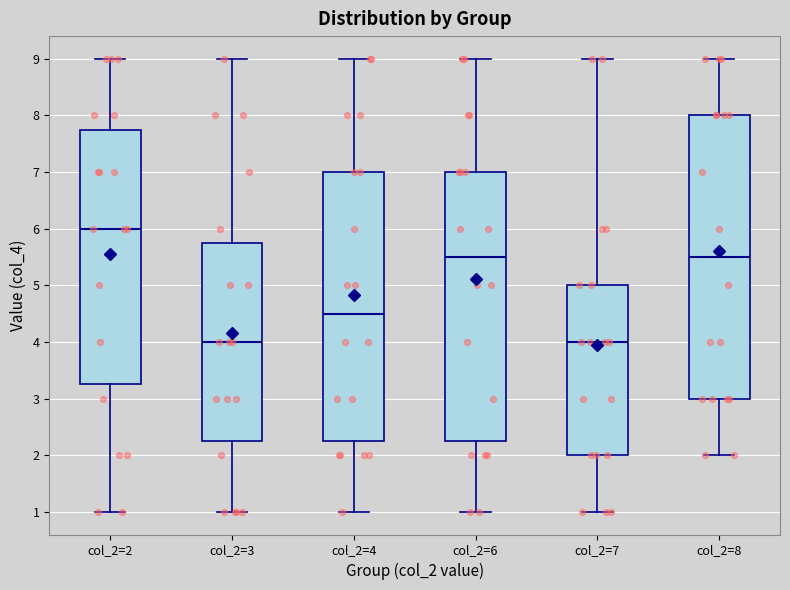

Reading left to right, read every box against the y-axis: the position of its median line, the range the box covers, and the ends of its whiskers. The values are not printed on the chart, so give them approximately, as read against the axis.

col_2=2: median 6.0, box 3.3 to 7.8, whiskers 1.0 to 9.0
col_2=3: median 4.0, box 2.3 to 5.8, whiskers 1.0 to 9.0
col_2=4: median 4.5, box 2.3 to 7.0, whiskers 1.0 to 9.0
col_2=6: median 5.5, box 2.3 to 7.0, whiskers 1.0 to 9.0
col_2=7: median 4.0, box 2.0 to 5.0, whiskers 1.0 to 9.0
col_2=8: median 5.5, box 3.0 to 8.0, whiskers 2.0 to 9.0